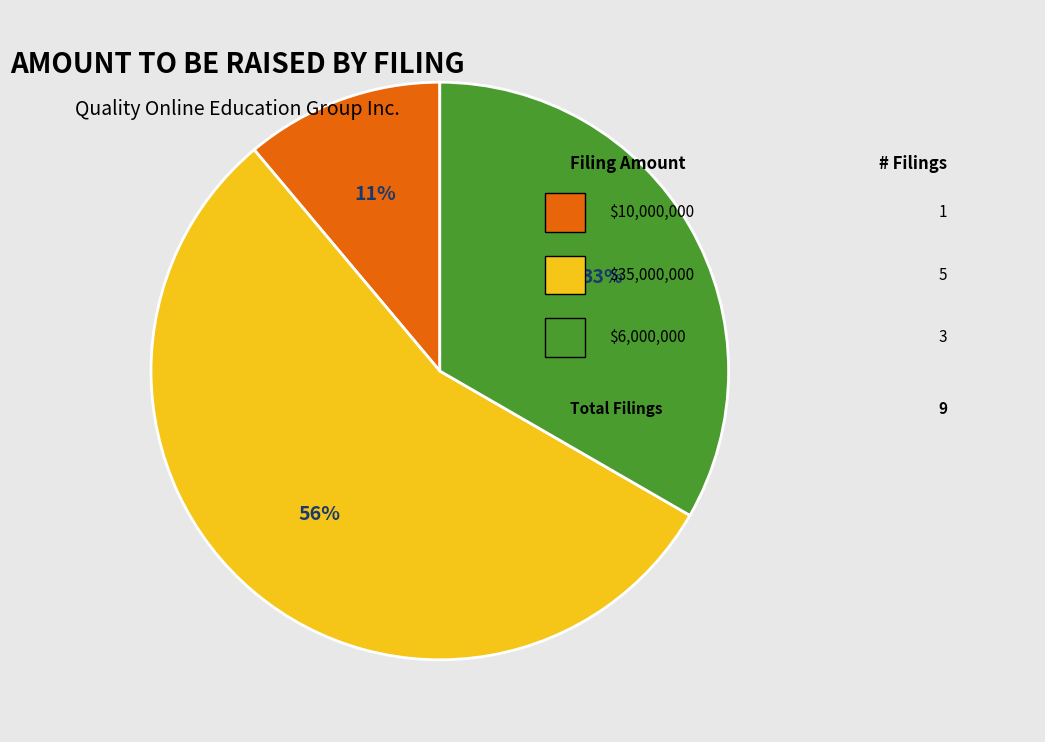

Is there a majority slice in this chart?

Yes